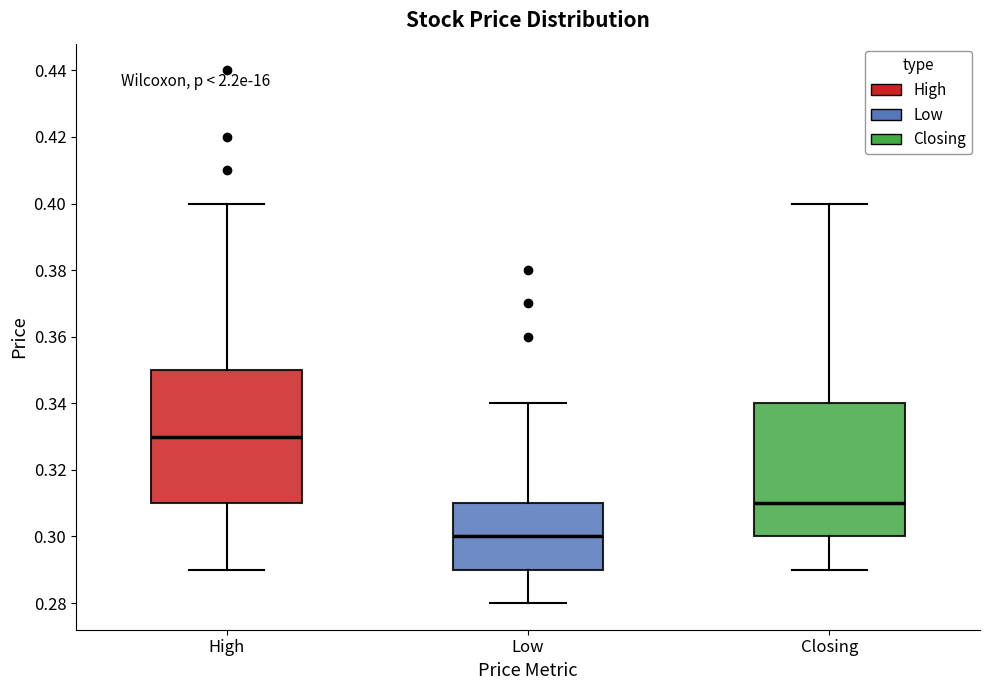

Which box has the highest median line?

High